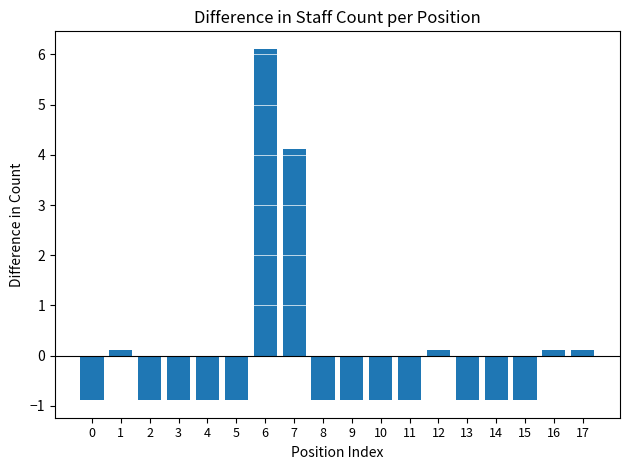

Reading left to right, transcribe all the data shown in this chart.

-0.9	0.1	-0.9	-0.9	-0.9	-0.9	6.1	4.1	-0.9	-0.9	-0.9	-0.9	0.1	-0.9	-0.9	-0.9	0.1	0.1